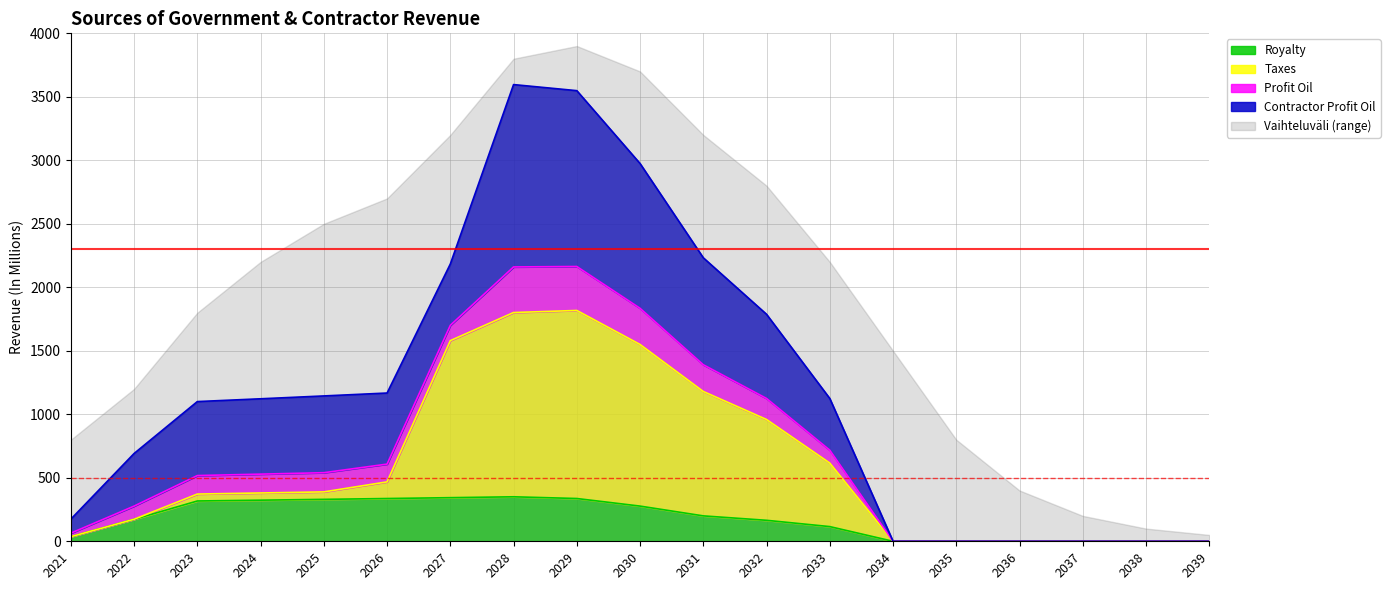

What is the highest value of the Royalty series?

350.4